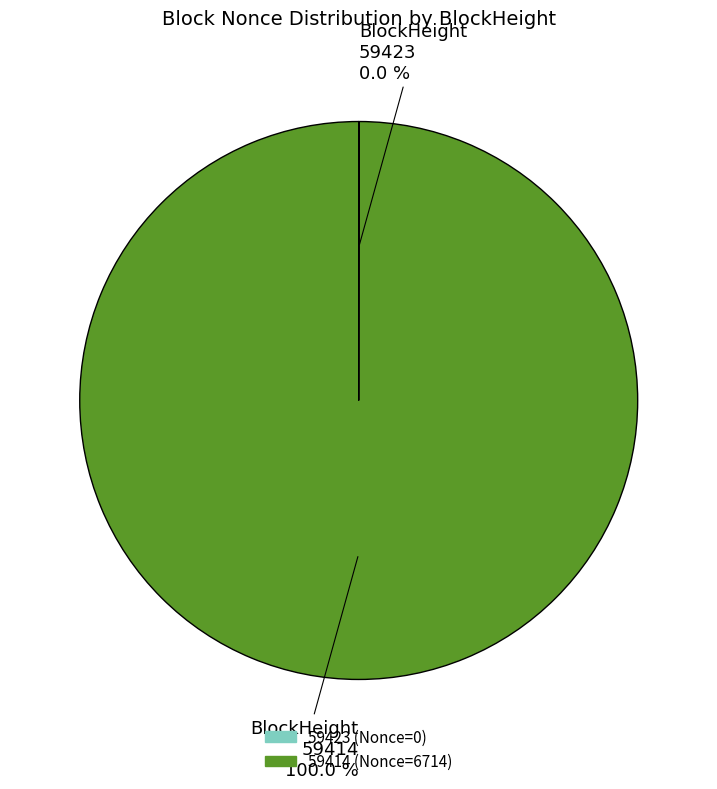

What is the largest slice in the pie chart?

59414 (Nonce=6714)